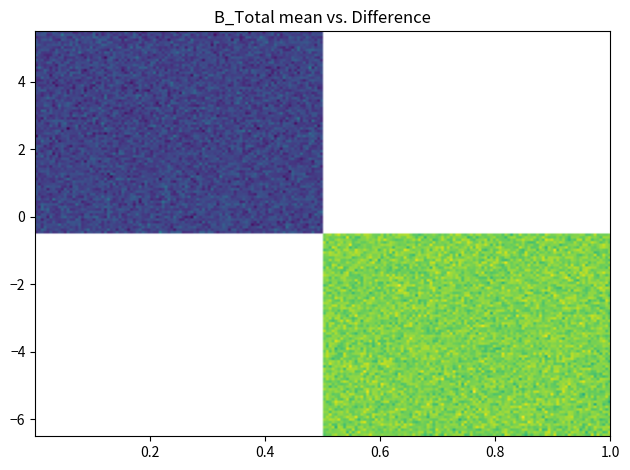

What is the spread (max minus min) of values at direction?

2